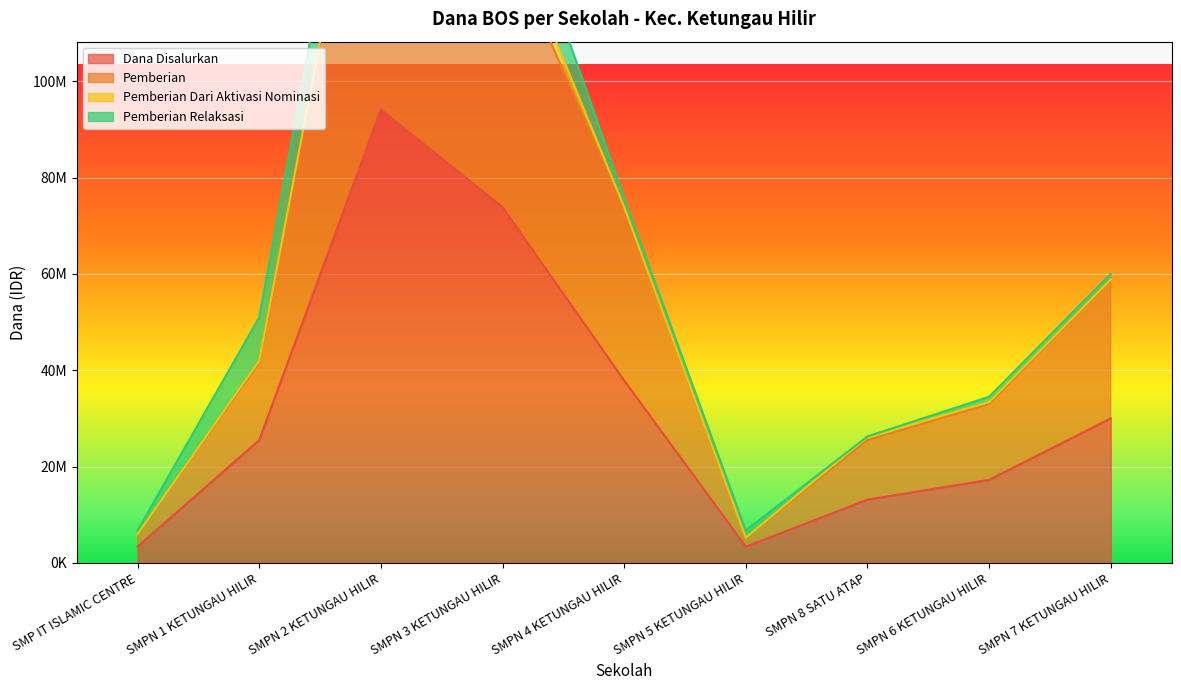

What is the sum of the Dana Disalurkan values at SMPN 4 KETUNGAU HILIR and SMPN 6 KETUNGAU HILIR?

55125000